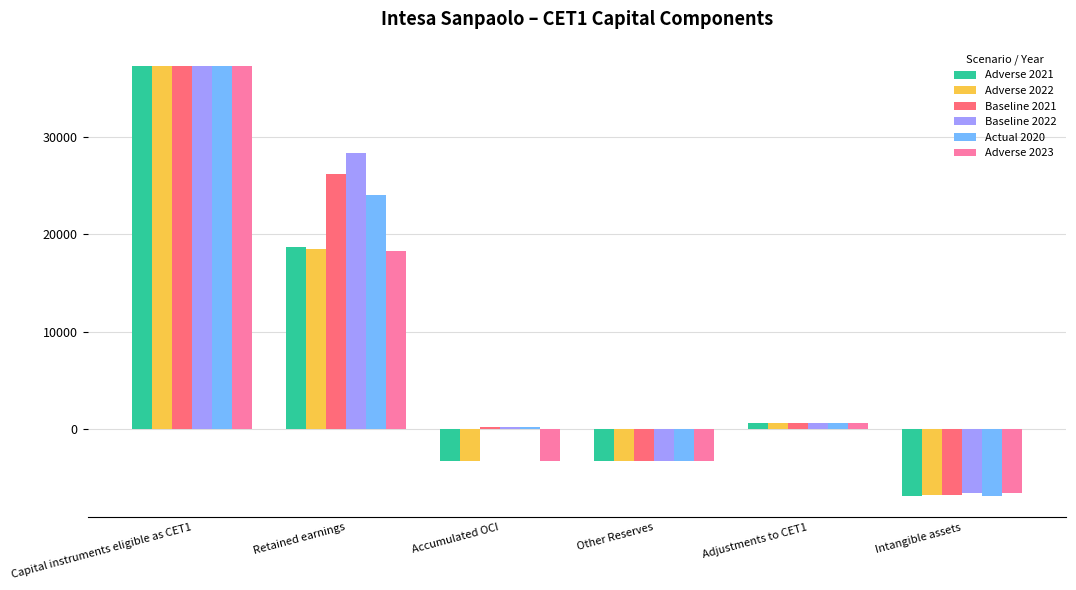

At which label does Adverse 2023 reach its minimum?

Intangible assets